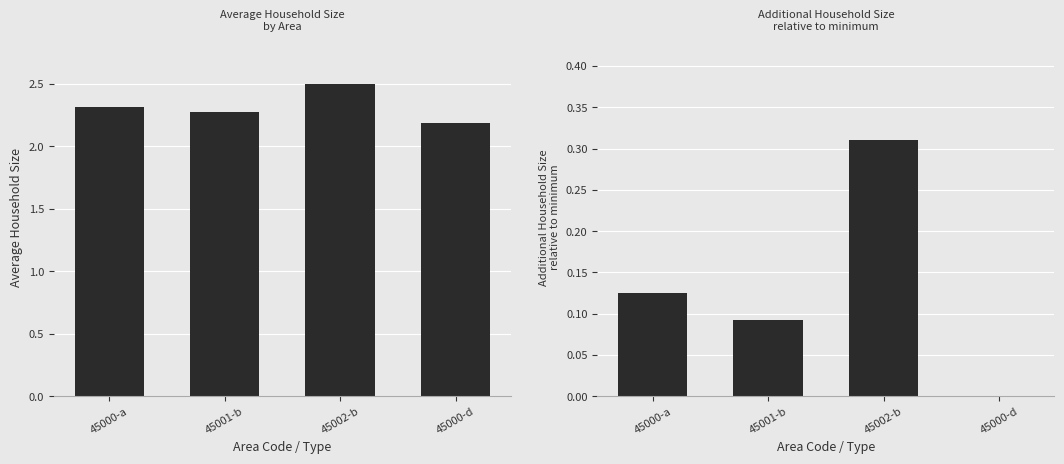

Is it true that Average Household Size equals 2.3 at 45000-a?

True